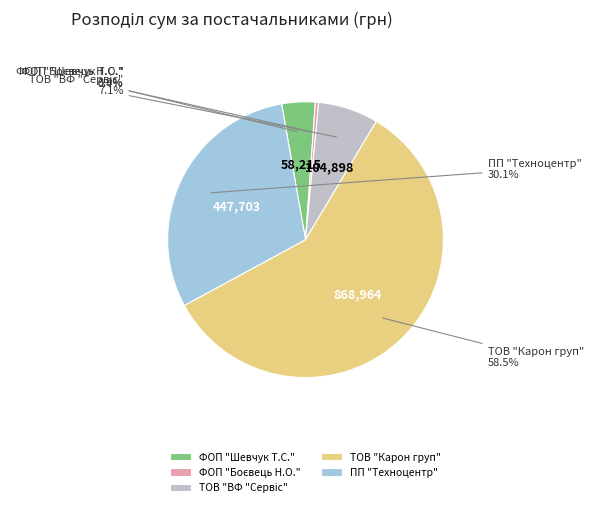

Which slice is the largest?

ТОВ "Карон груп"